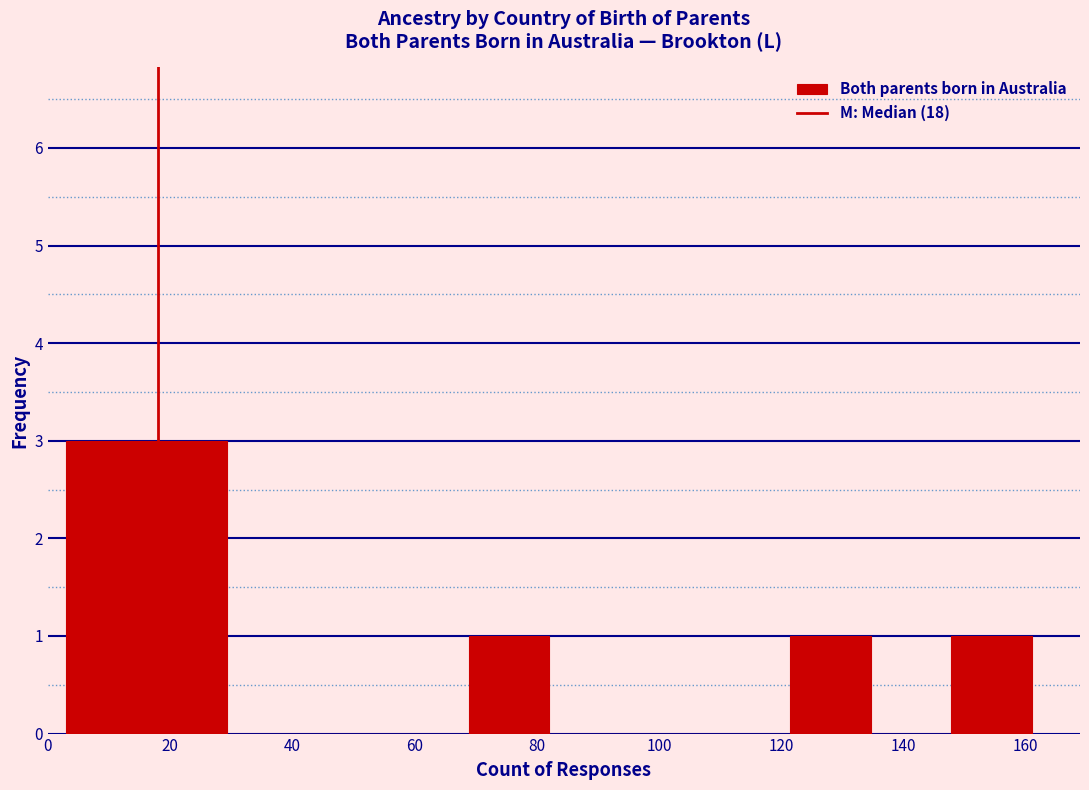

How tall is the bar that spans 148 to 162 on the x-axis? Neither the bar edges nor the heights are printed on the chart, so give them approximately, as read against the axes.

1